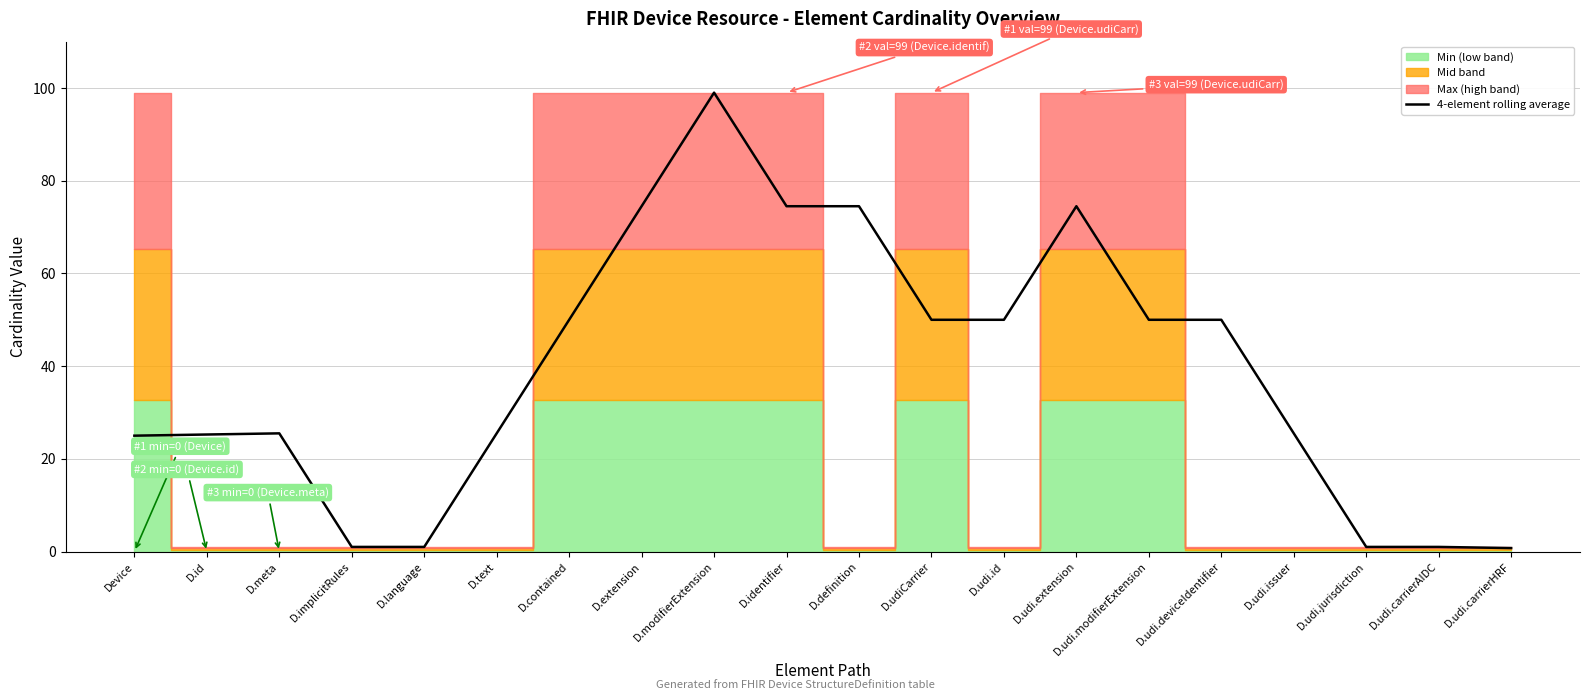

What is the label of the 7th point from the right?

D.udi.extension